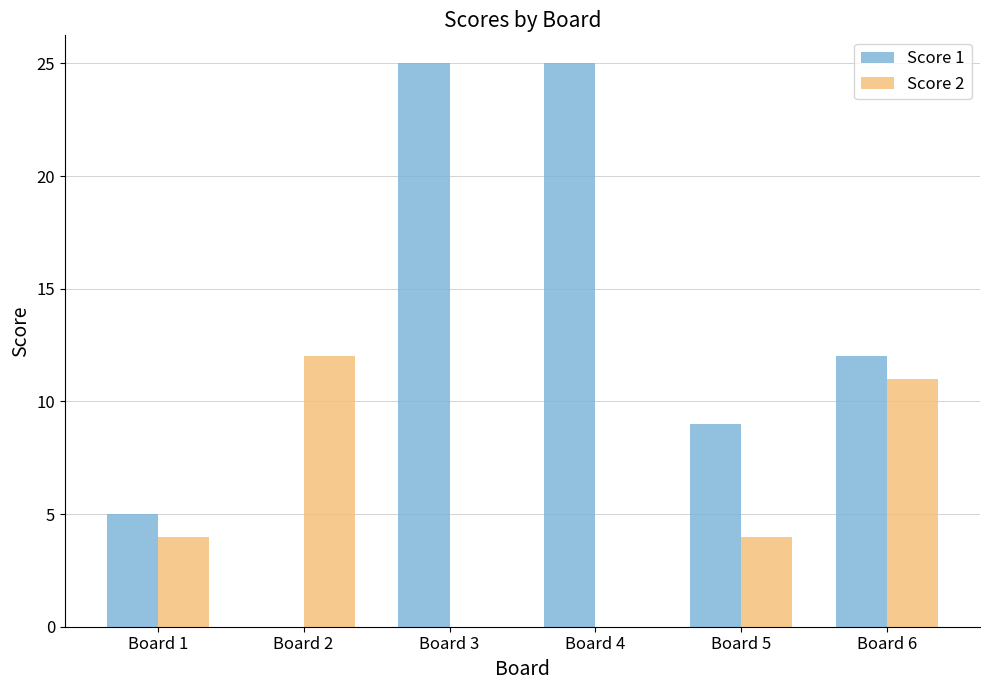

True or false: Score 1 has a value of 12 at Board 6.

True